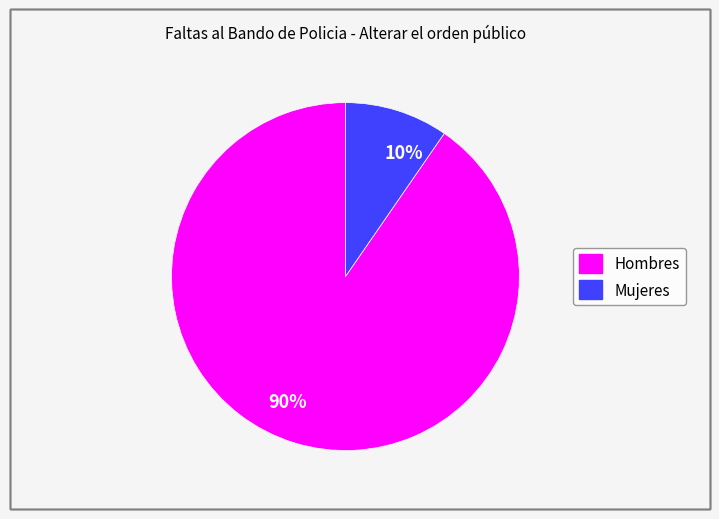

How many segments does this pie chart have?

2